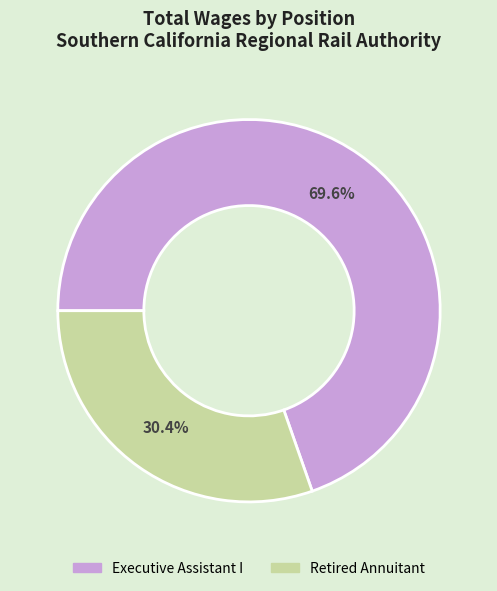

How many slices are in this pie chart?

2